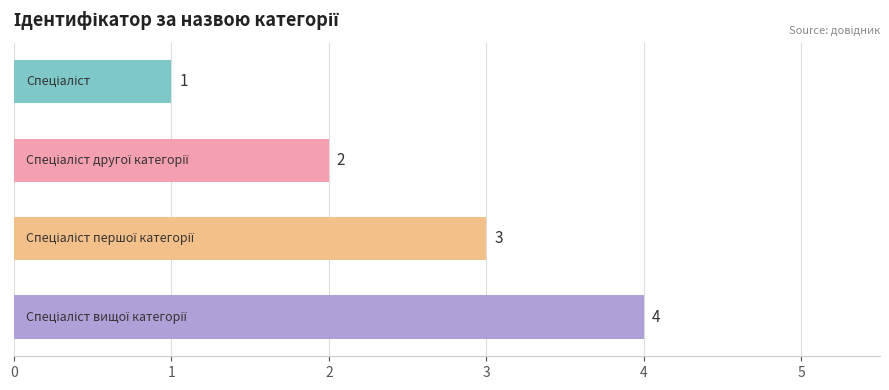

How many values are below 3?

2